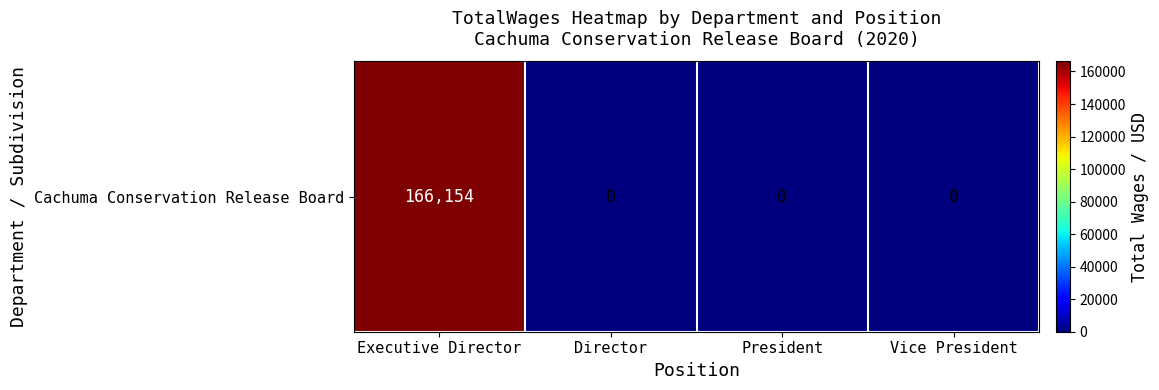

What is the average value?

41538